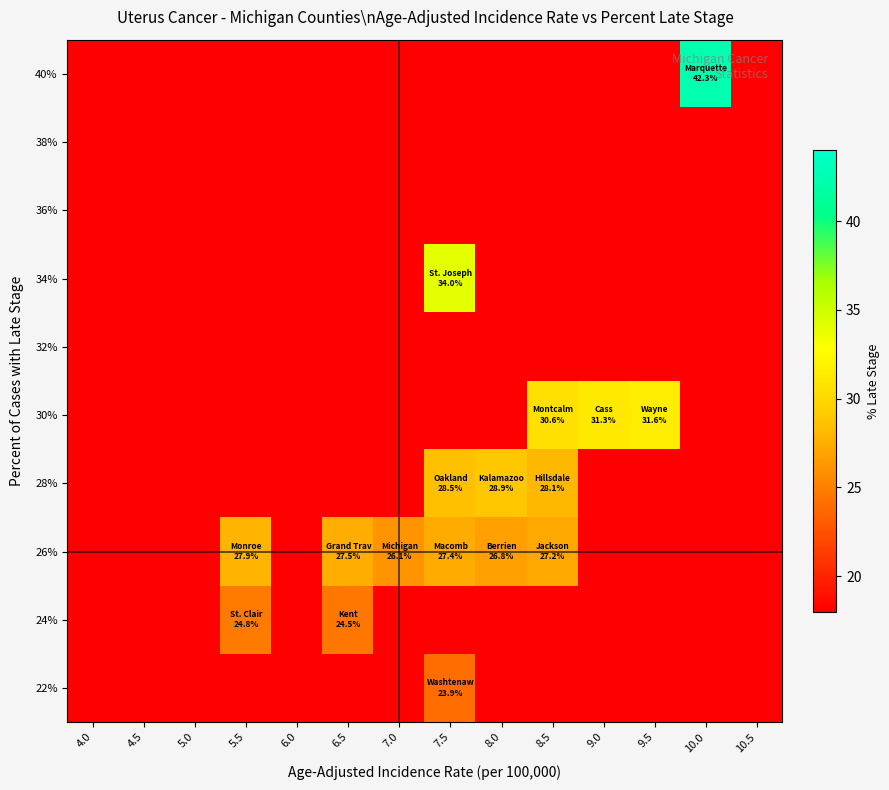

At how many categories does at least one series exceed 14?

9